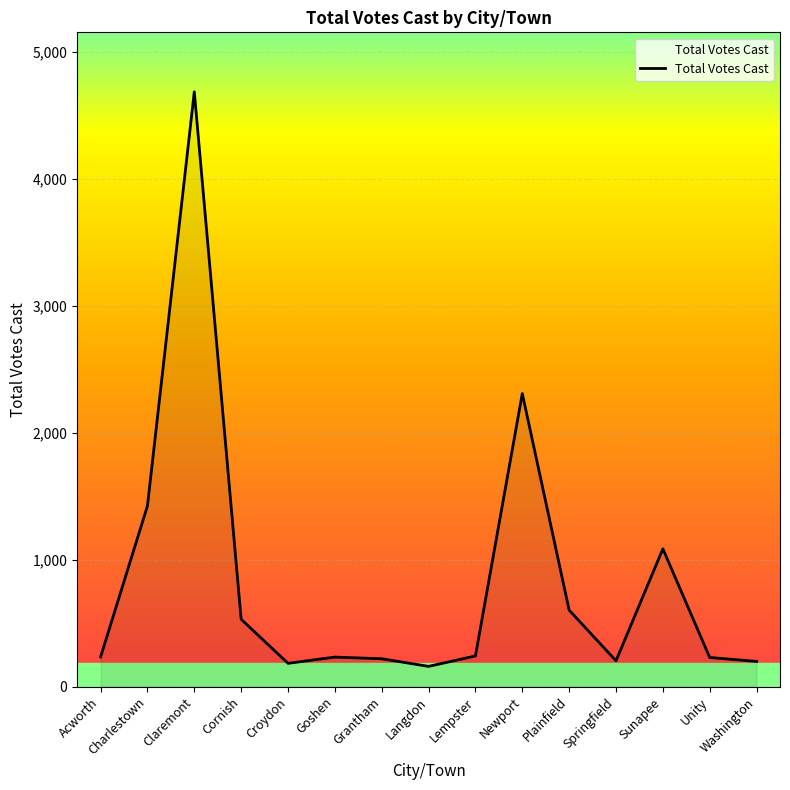

What is the change in value from Cornish to Springfield?

-327